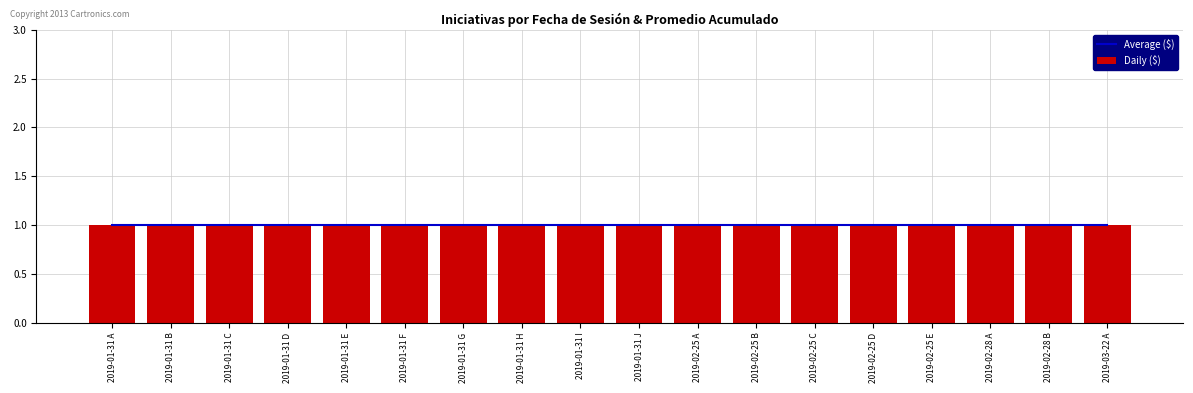

Are the bars grouped side by side (vs. stacked)?

Yes